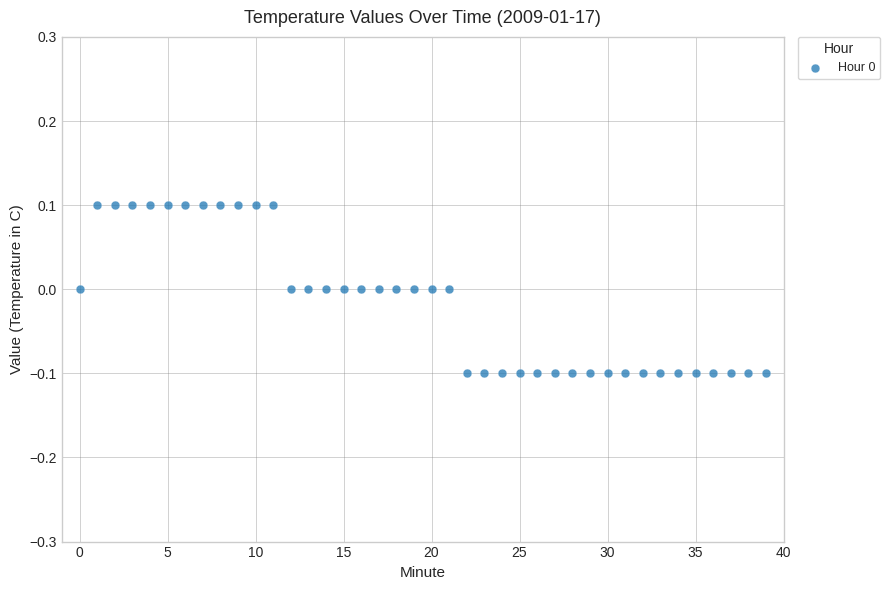

Count the number of points in this scatter plot.

40